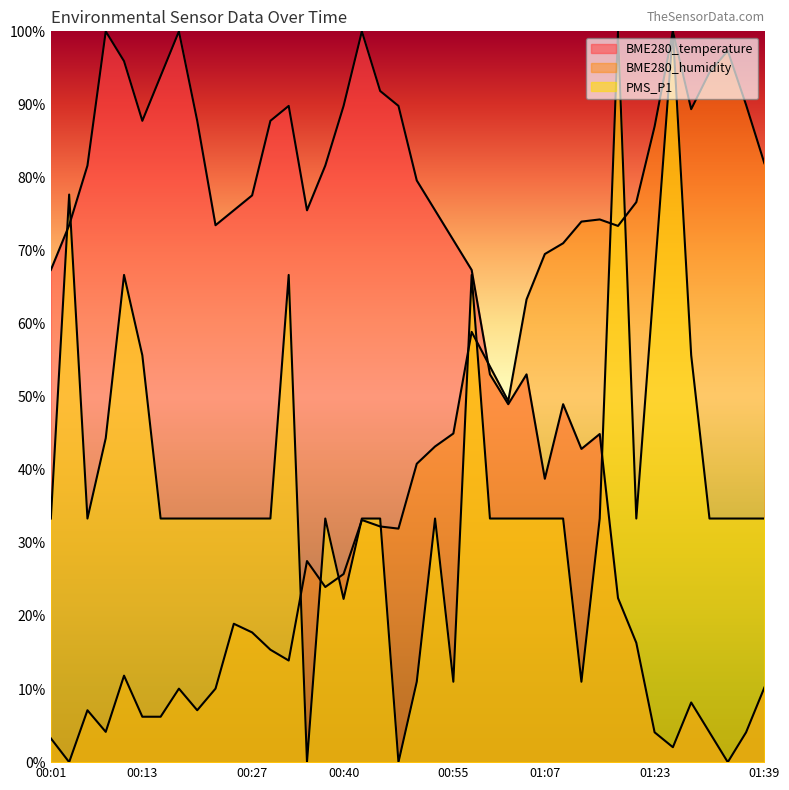

What position from the left is 00:23?

10